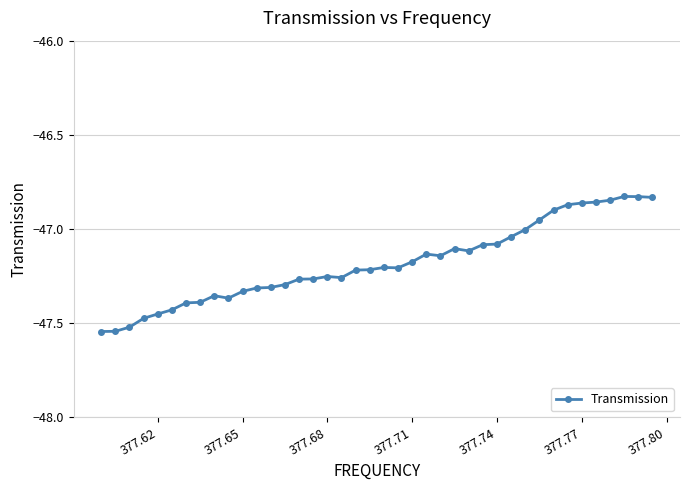

What is the difference between the maximum and minimum values?

0.7